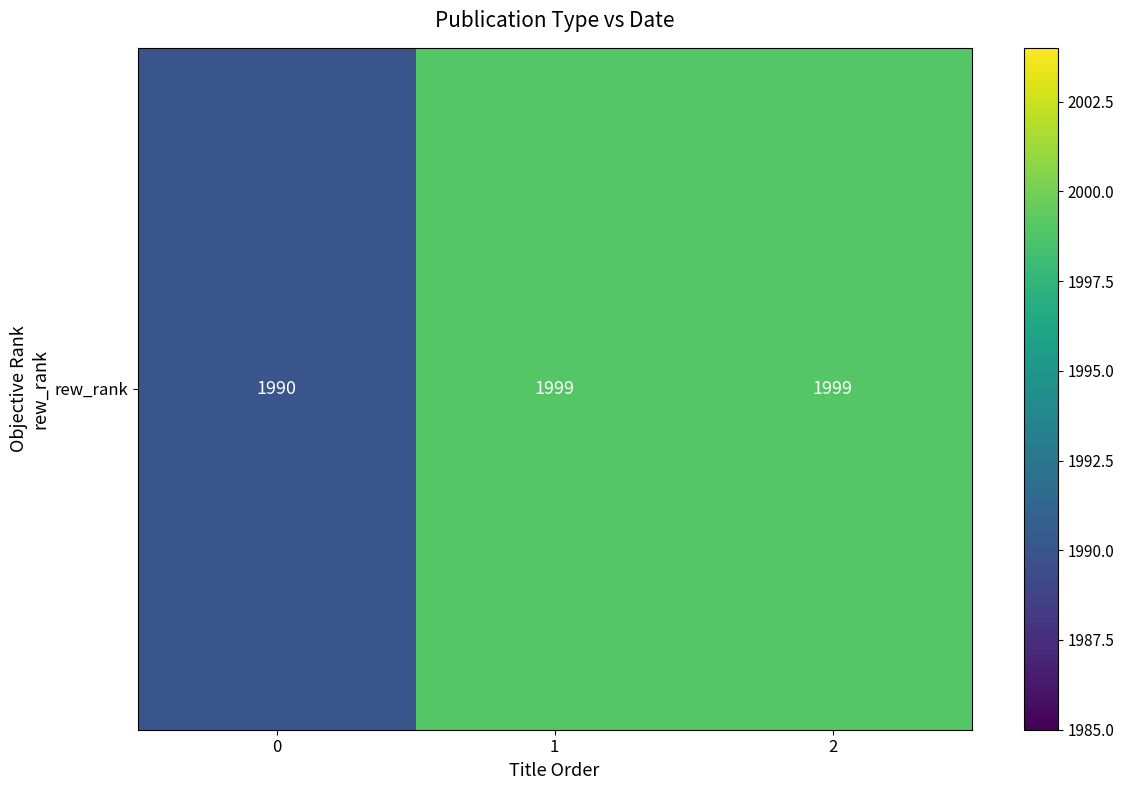

What is the average value?

1996